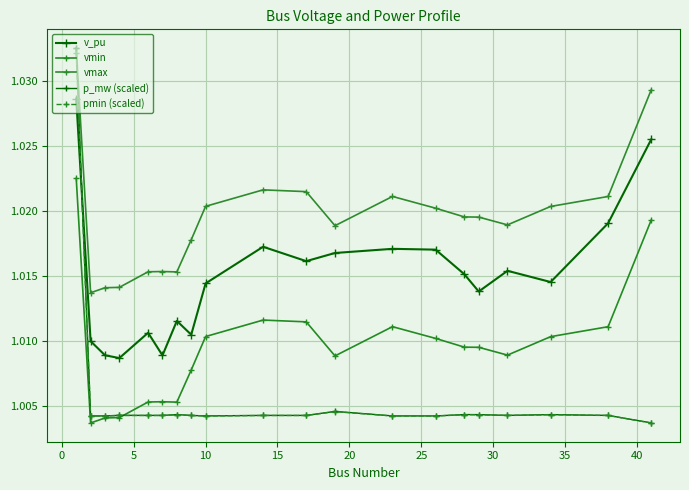

Is this an area chart (filled region under the line)?

No